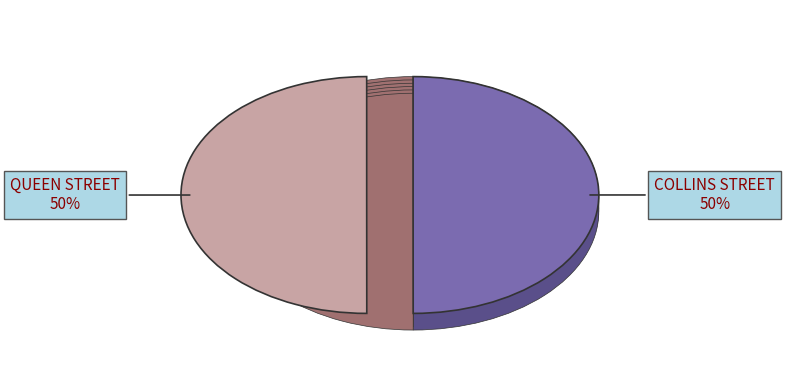

Which slice is the largest?

QUEEN STREET